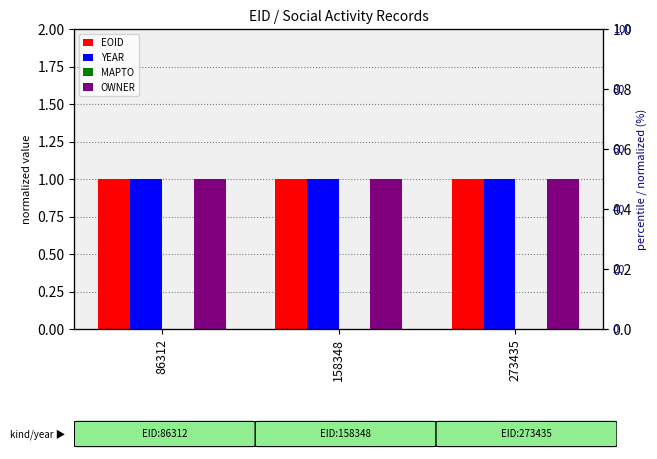

Is it true that YEAR equals 1.0 at 86312?

True